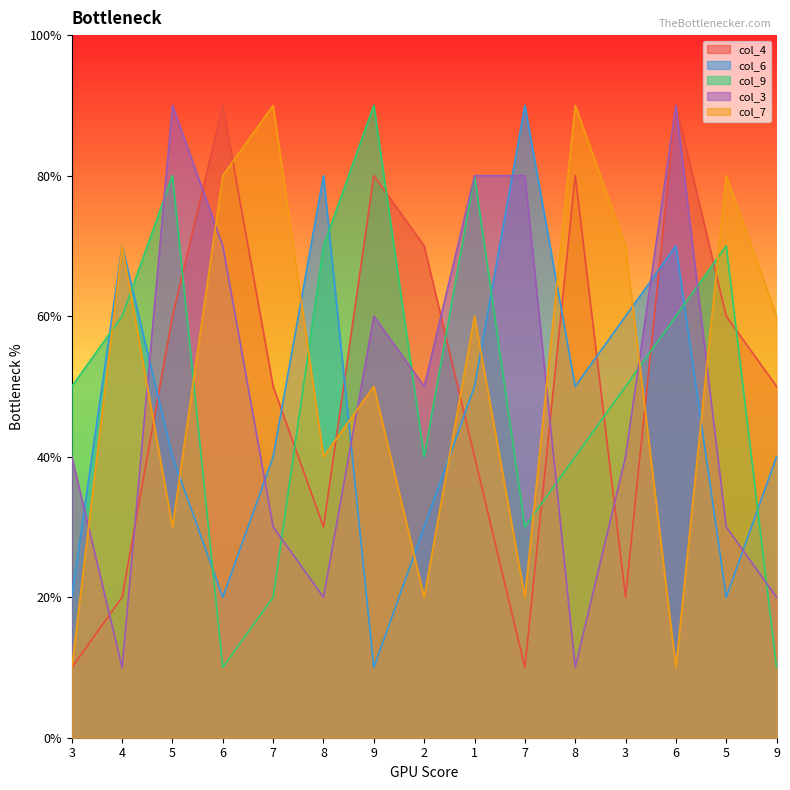

What are all the series names shown in the legend?

col_4, col_6, col_9, col_3, col_7